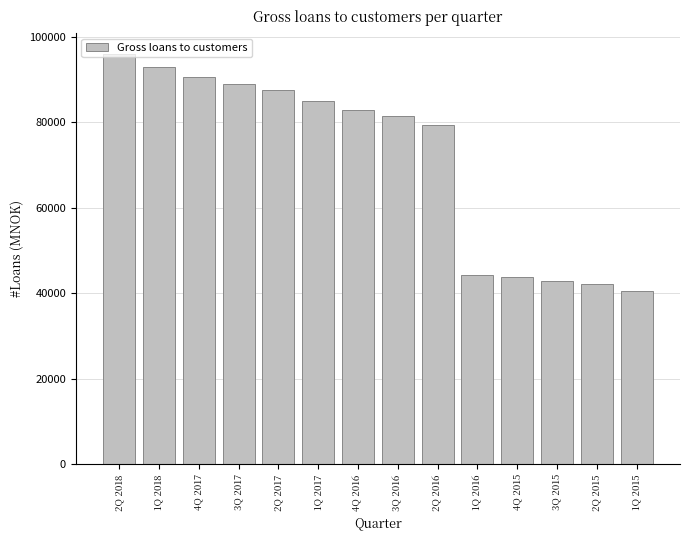

What is the average value?

71265.2